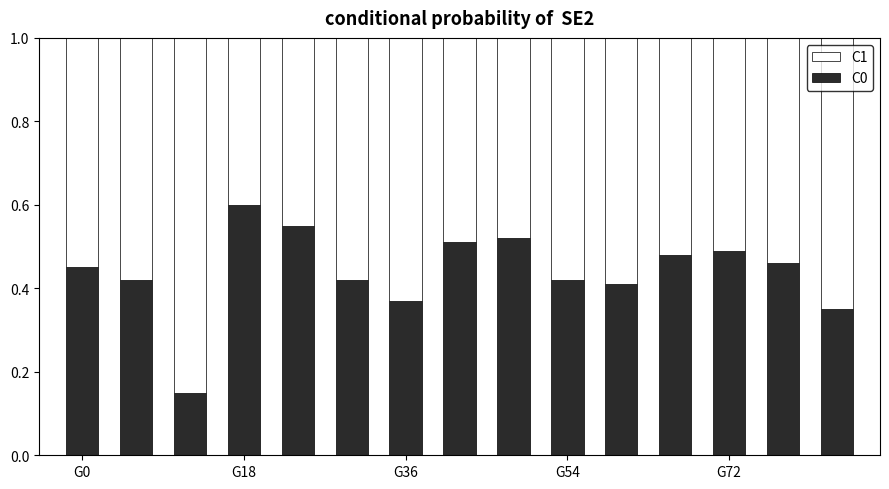

What is the sum of all C0 values?

6.6